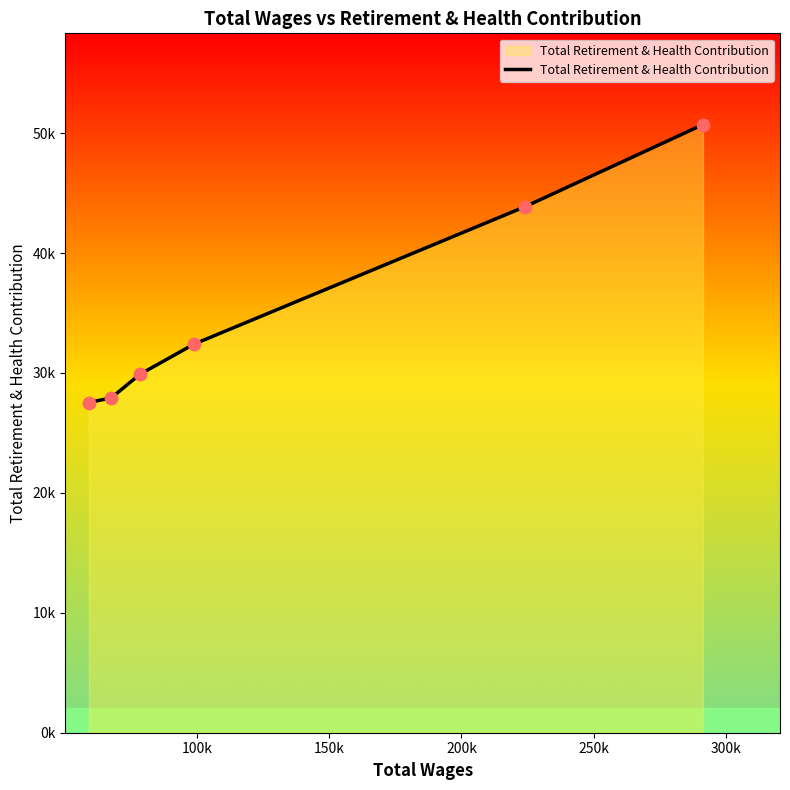

Is this an area chart (filled region under the line)?

Yes